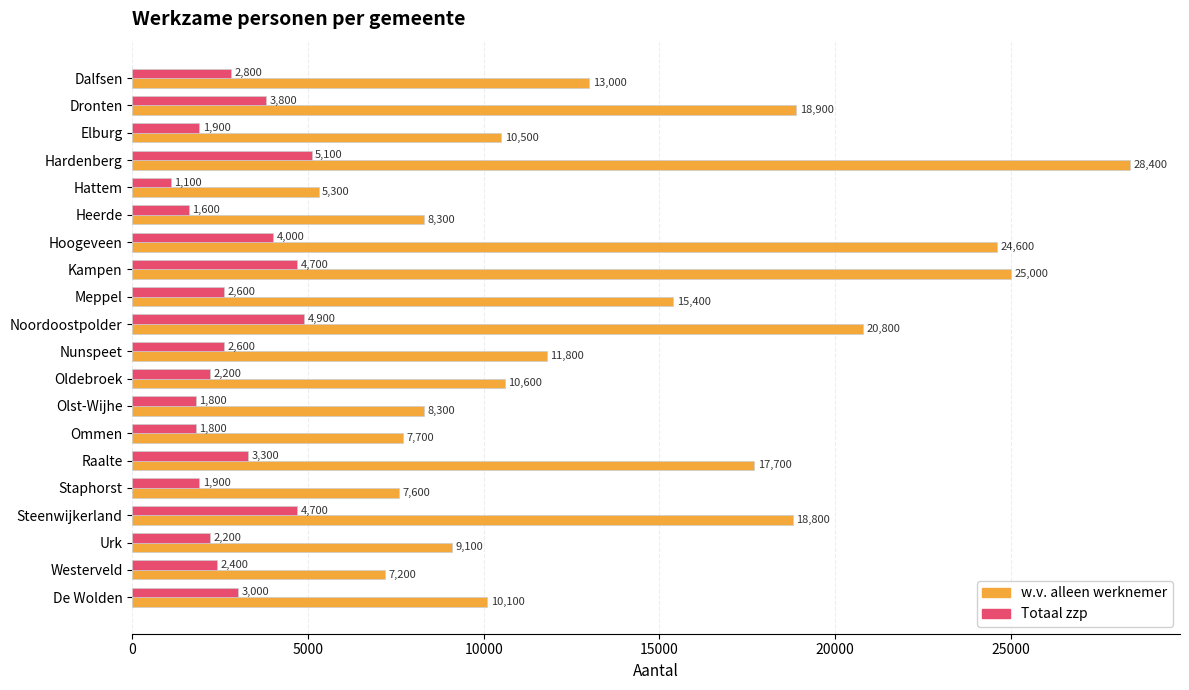

At which category is the sum across all series the highest?

Hardenberg